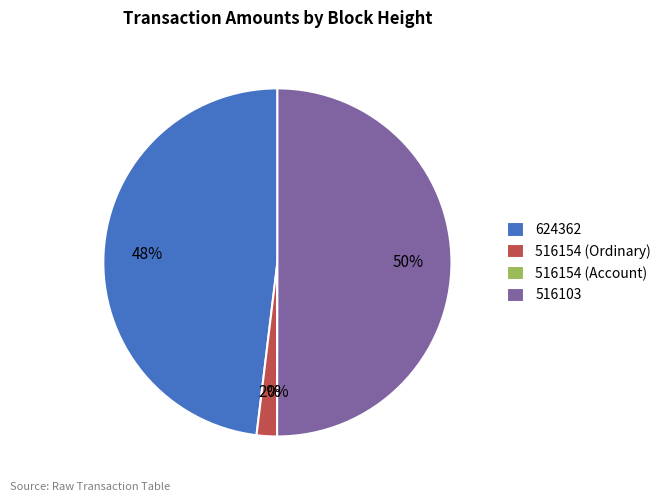

Is 516103 the majority of the pie?

Yes